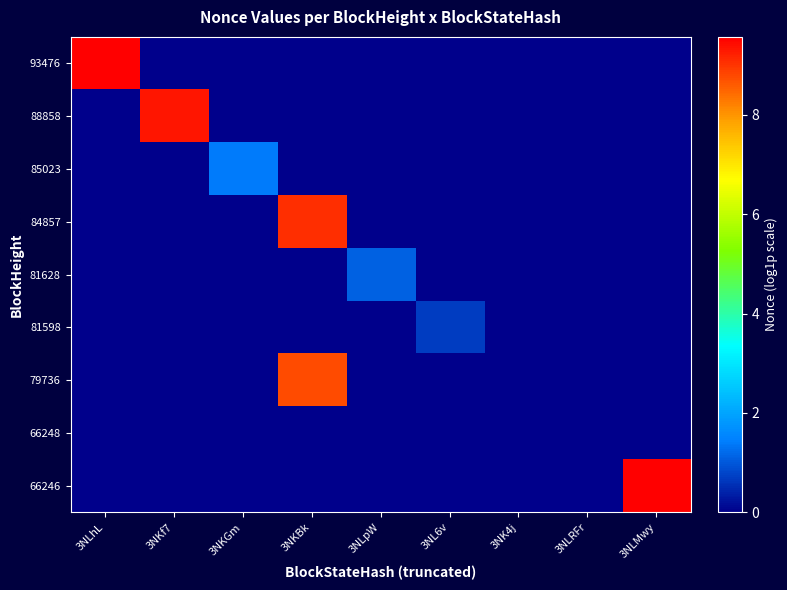

Reading left to right, extract all data points from this chart.

66246: 3NLhL=0.0	3NKf7=0.0	3NKGm=0.0	3NKBk=0.0	3NLpW=0.0	3NL6v=0.0	3NK4j=0.0	3NLRFr=0.0	3NLMwy=9.5
66248: 3NLhL=0.0	3NKf7=0.0	3NKGm=0.0	3NKBk=0.0	3NLpW=0.0	3NL6v=0.0	3NK4j=0.0	3NLRFr=0.0	3NLMwy=0.0
79736: 3NLhL=0.0	3NKf7=0.0	3NKGm=0.0	3NKBk=8.8	3NLpW=0.0	3NL6v=0.0	3NK4j=0.0	3NLRFr=0.0	3NLMwy=0.0
81598: 3NLhL=0.0	3NKf7=0.0	3NKGm=0.0	3NKBk=0.0	3NLpW=0.0	3NL6v=0.7	3NK4j=0.0	3NLRFr=0.0	3NLMwy=0.0
81628: 3NLhL=0.0	3NKf7=0.0	3NKGm=0.0	3NKBk=0.0	3NLpW=1.1	3NL6v=0.0	3NK4j=0.0	3NLRFr=0.0	3NLMwy=0.0
84857: 3NLhL=0.0	3NKf7=0.0	3NKGm=0.0	3NKBk=9.1	3NLpW=0.0	3NL6v=0.0	3NK4j=0.0	3NLRFr=0.0	3NLMwy=0.0
85023: 3NLhL=0.0	3NKf7=0.0	3NKGm=1.4	3NKBk=0.0	3NLpW=0.0	3NL6v=0.0	3NK4j=0.0	3NLRFr=0.0	3NLMwy=0.0
88858: 3NLhL=0.0	3NKf7=9.3	3NKGm=0.0	3NKBk=0.0	3NLpW=0.0	3NL6v=0.0	3NK4j=0.0	3NLRFr=0.0	3NLMwy=0.0
93476: 3NLhL=9.6	3NKf7=0.0	3NKGm=0.0	3NKBk=0.0	3NLpW=0.0	3NL6v=0.0	3NK4j=0.0	3NLRFr=0.0	3NLMwy=0.0